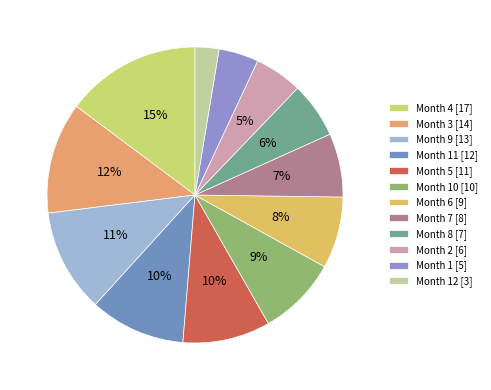

Is there any slice that represents more than half of the pie?

No